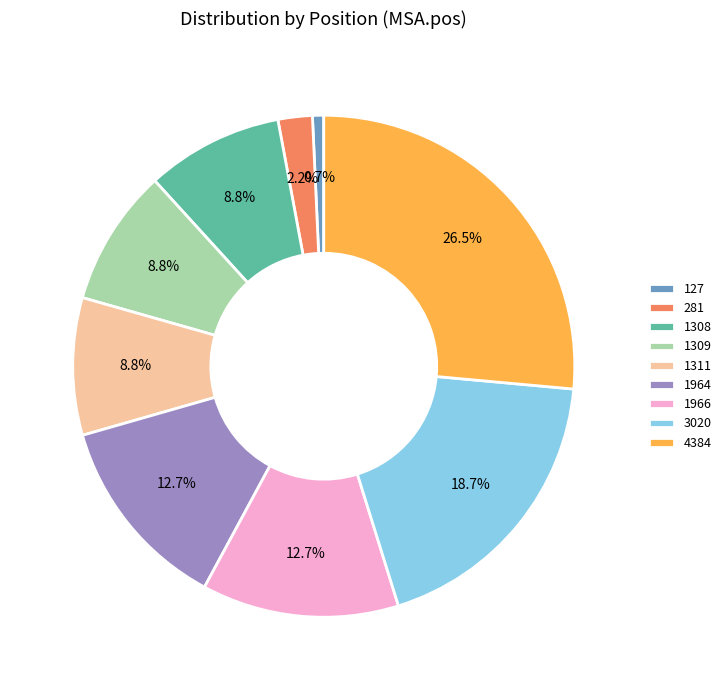

Does 127 represent more than half of the total?

No